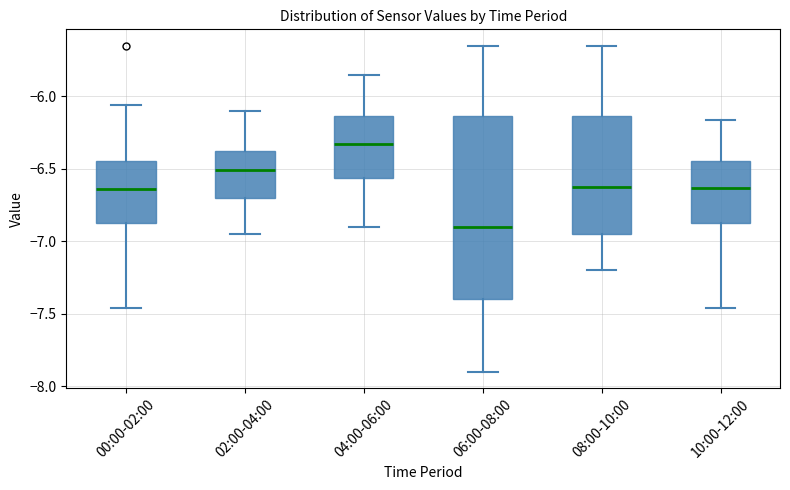

Reading left to right, read every box against the y-axis: the position of its median line, the range the box covers, and the ends of its whiskers. The values are not printed on the chart, so give them approximately, as read against the axis.

00:00-02:00: median -6.65, box -6.85 to -6.45, whiskers -7.45 to -6.05
02:00-04:00: median -6.50, box -6.70 to -6.40, whiskers -6.95 to -6.10
04:00-06:00: median -6.30, box -6.55 to -6.15, whiskers -6.90 to -5.85
06:00-08:00: median -6.90, box -7.40 to -6.15, whiskers -7.90 to -5.65
08:00-10:00: median -6.60, box -6.95 to -6.15, whiskers -7.20 to -5.65
10:00-12:00: median -6.65, box -6.85 to -6.45, whiskers -7.45 to -6.15